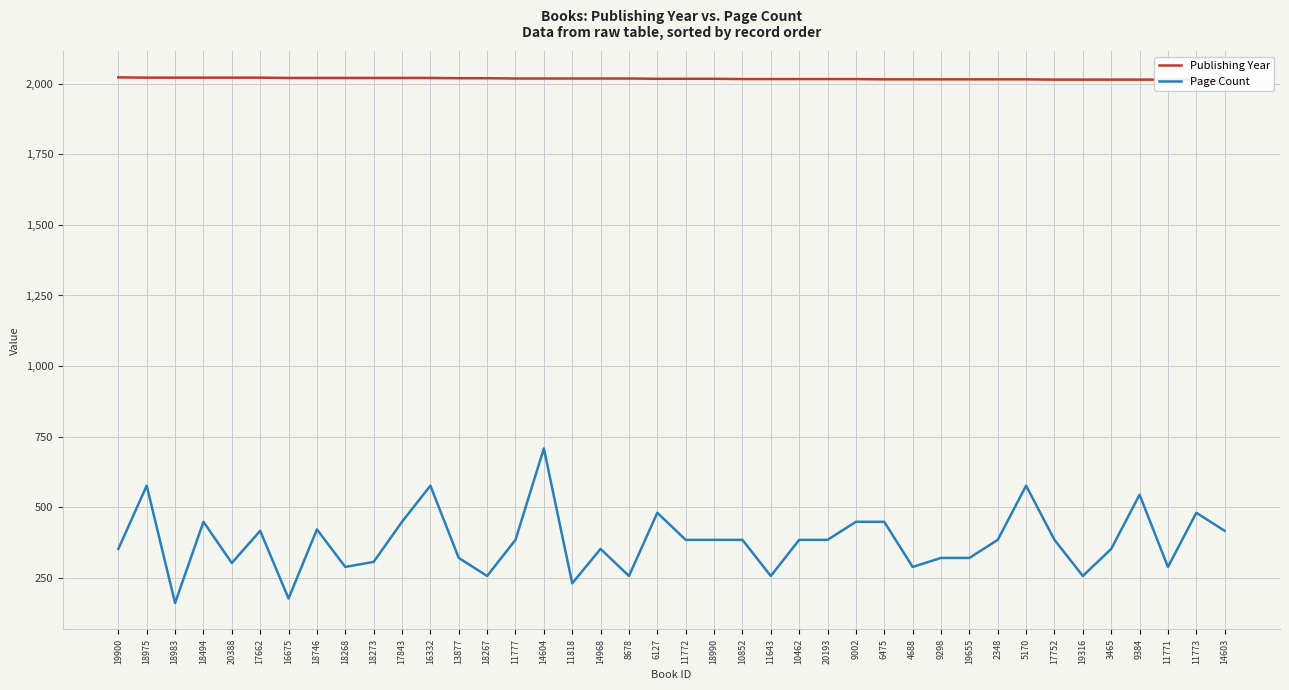

How many Publishing Year values are between 2016 and 2021?

27